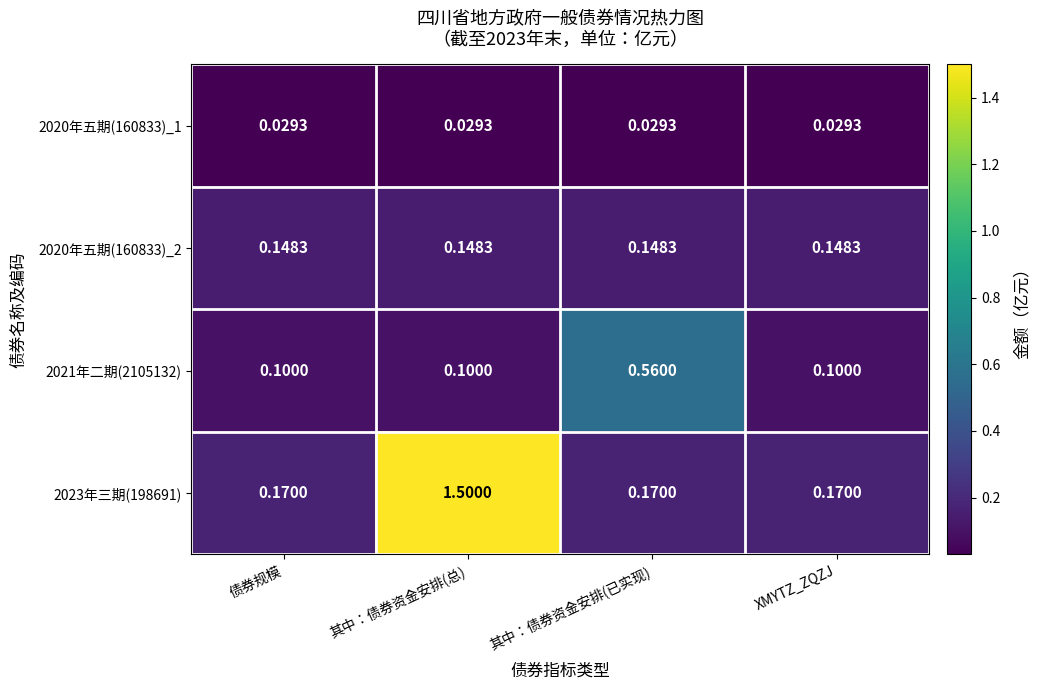

At which category is the sum across all series the highest?

其中：债券资金安排(总)